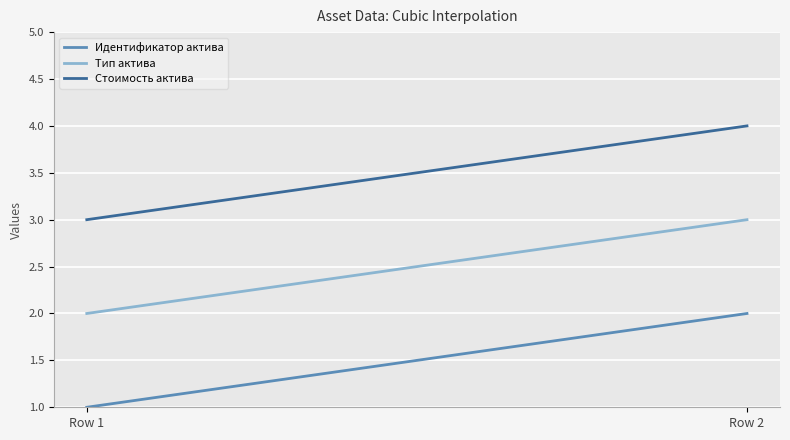

Rank the series by their maximum value, from lowest to highest.

Идентификатор актива, Тип актива, Стоимость актива